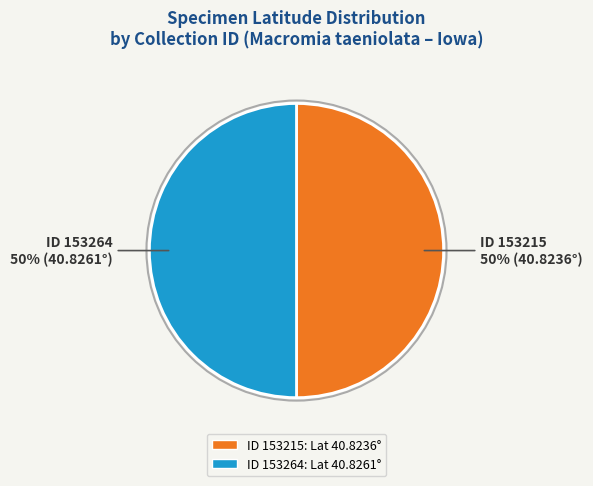

To the nearest percent, what is the average slice percentage?

50%